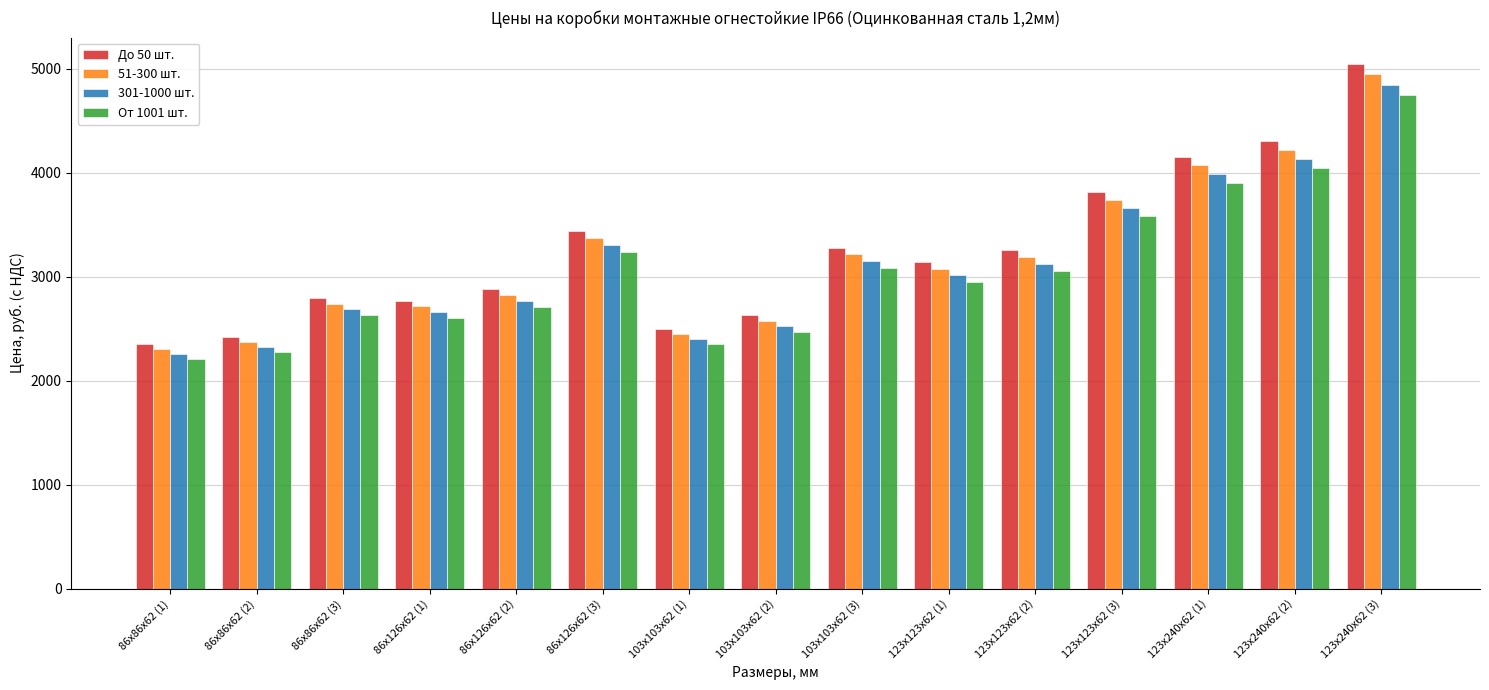

What is the total value across all series at 86х126х62 (3)?

13358.8